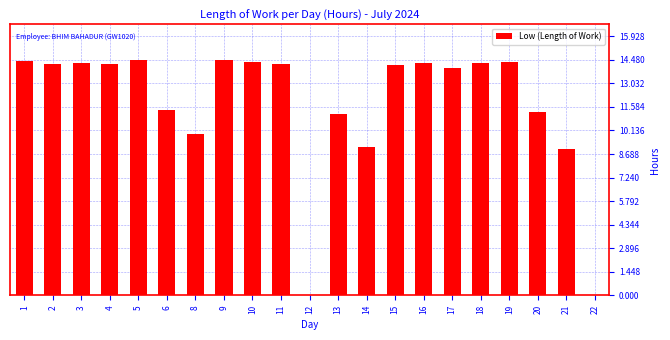

Is it true that the value at 10 is 14.3?

True